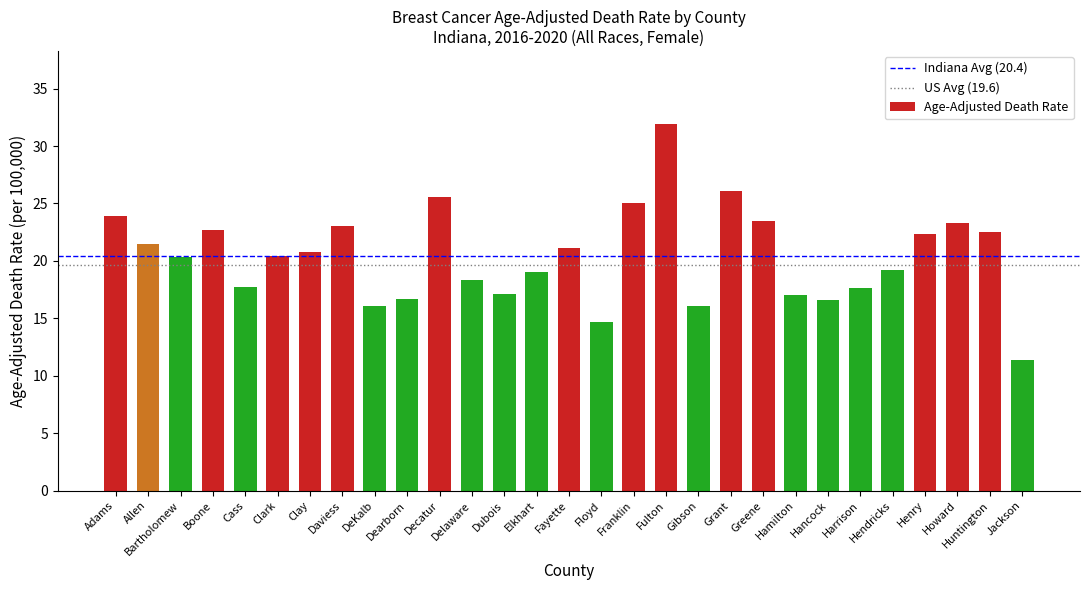

What is the value of the 29th bar from the left?

11.4